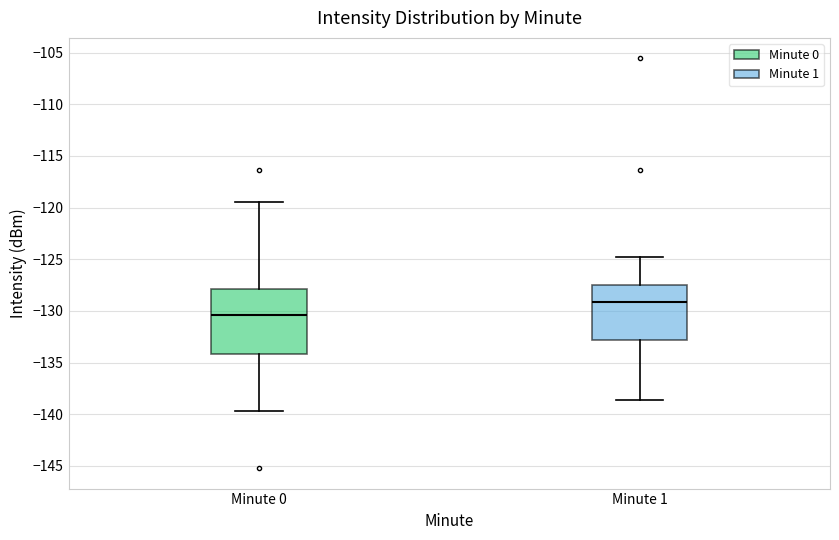

Where is the upper edge of the box for Minute 0 on the y-axis? The values are not printed on the chart, so give them approximately, as read against the axis.

-128.0